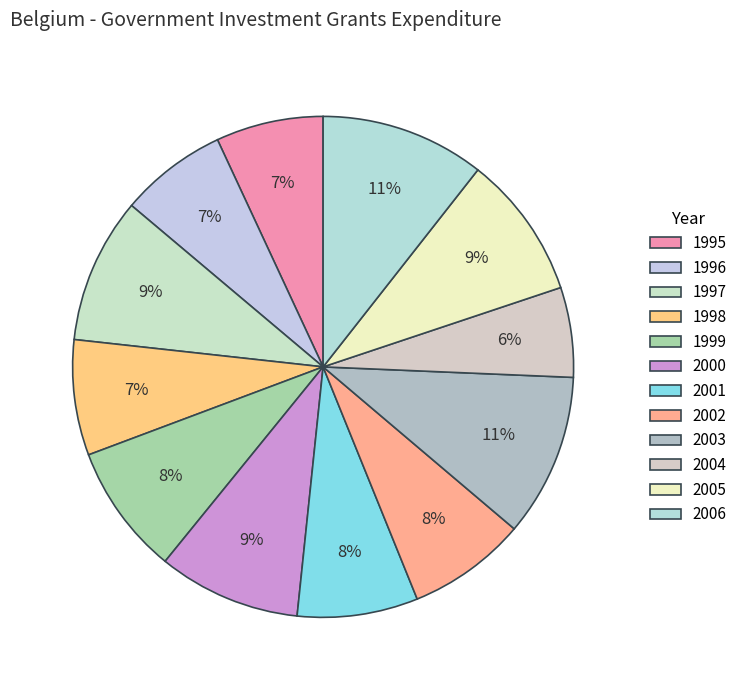

What is the change in value from 1995 to 2003?

+1112.5